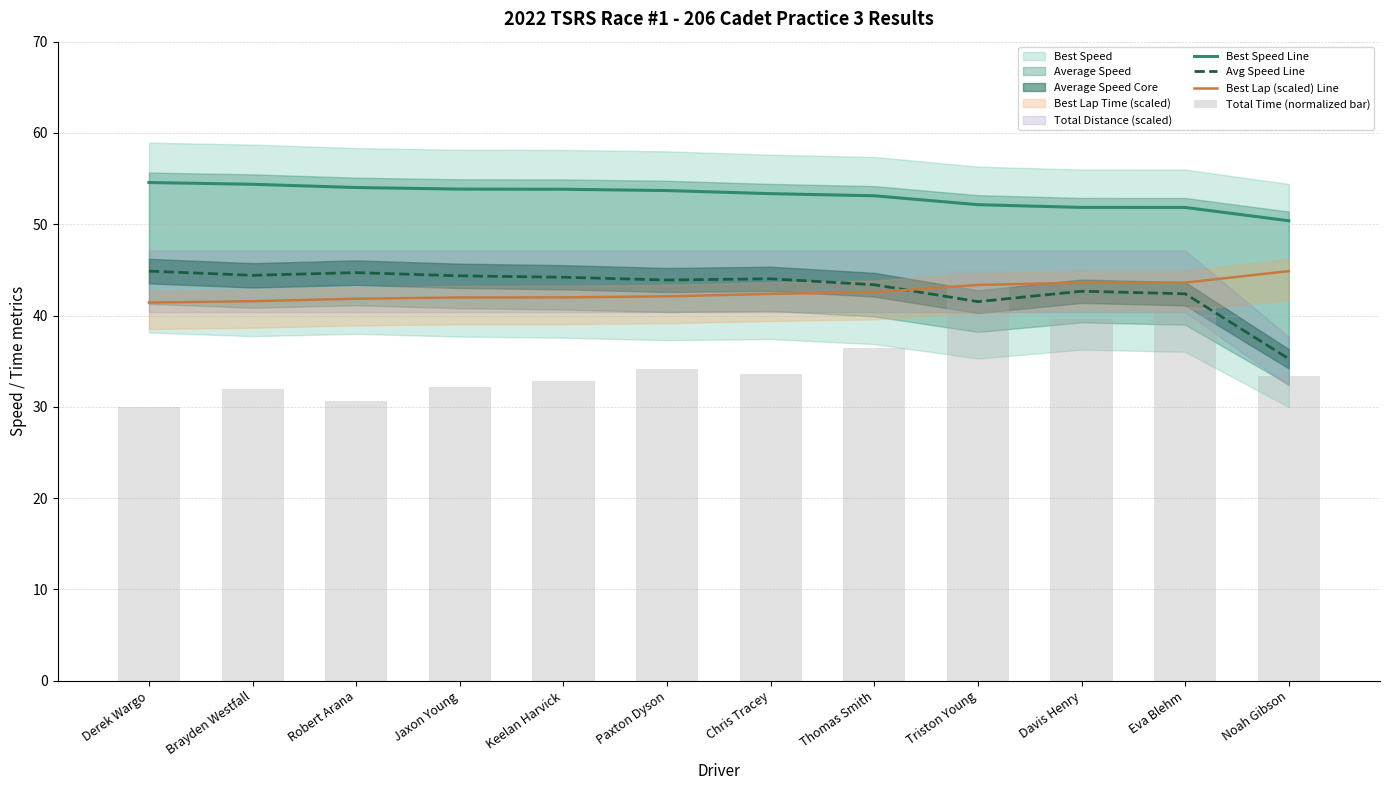

What is the average value of the Best Lap (scaled) Line series?

42.6